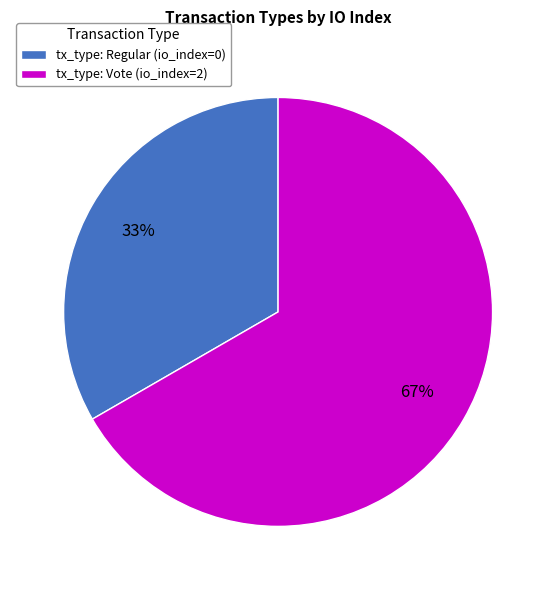

Is there a majority slice in this chart?

Yes